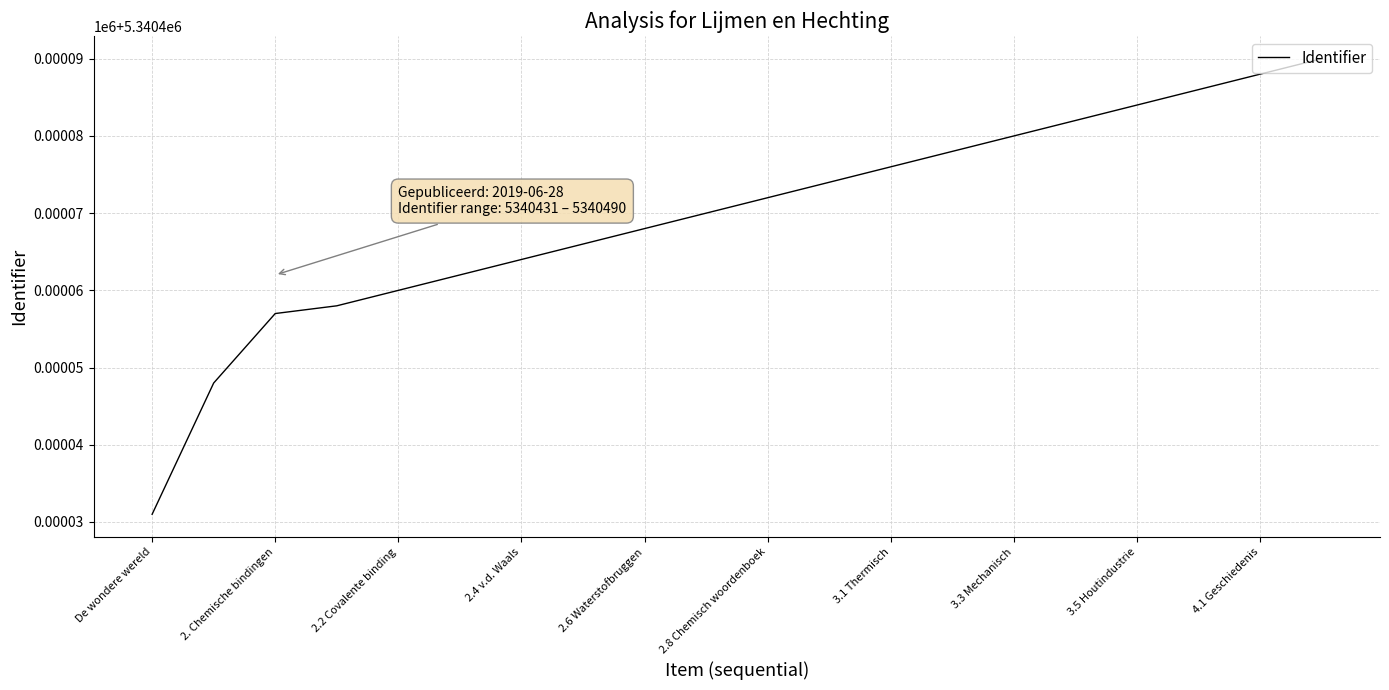

Is this an area chart (filled region under the line)?

No